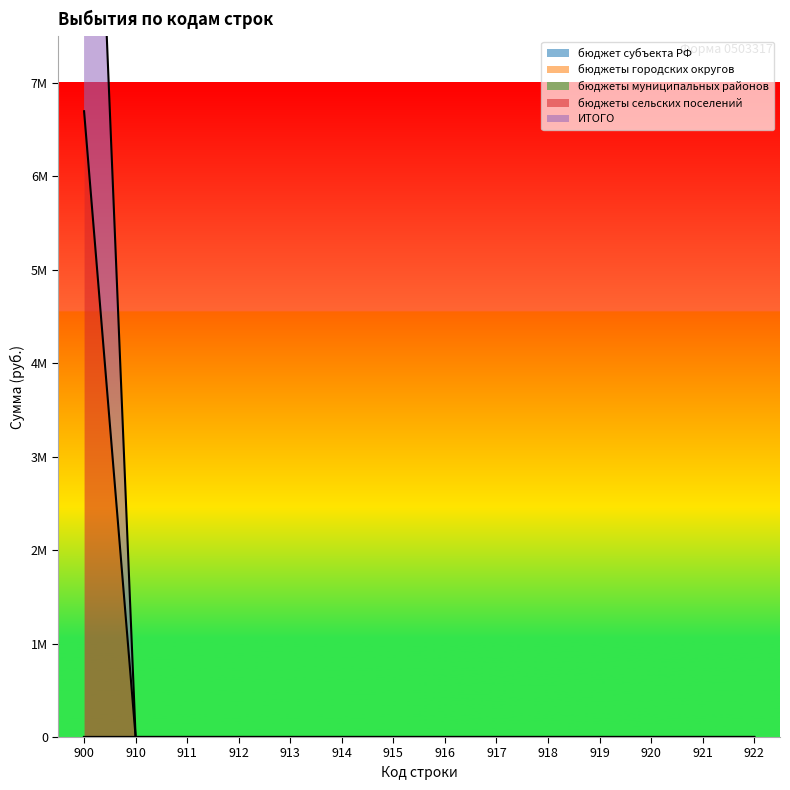

What are all the series names shown in the legend?

бюджет субъекта РФ, бюджеты городских округов, бюджеты муниципальных районов, бюджеты сельских поселений, ИТОГО